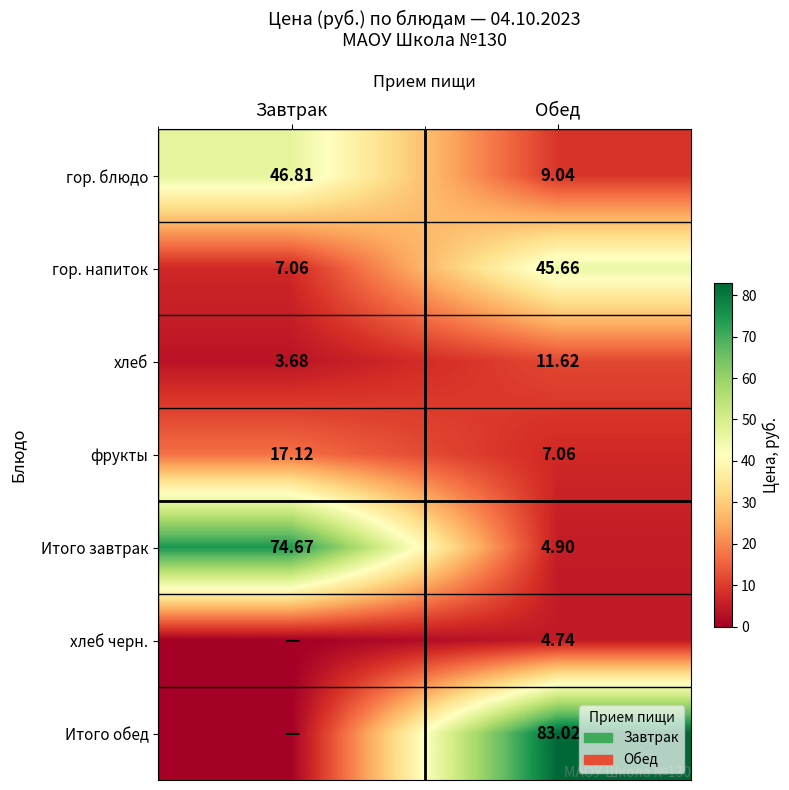

What is the greatest value displayed?

83.0